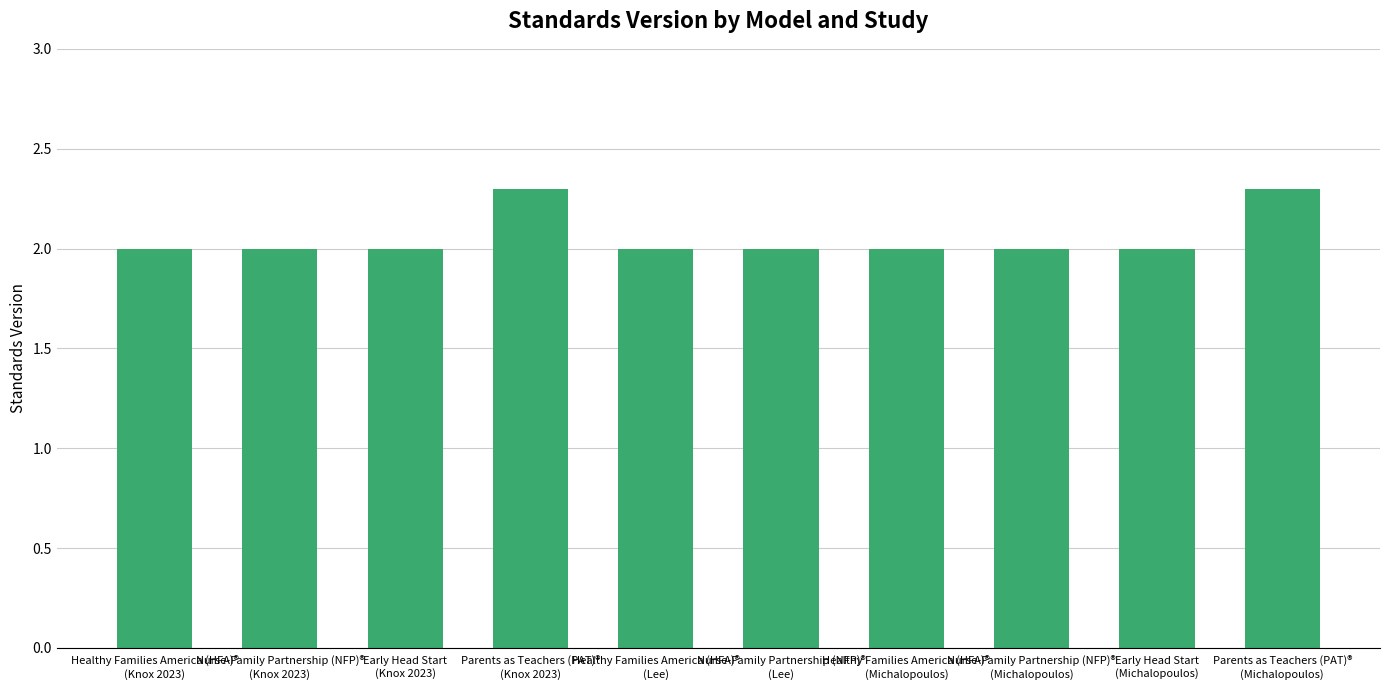

What value does the data have at Nurse-Family Partnership (NFP)®
(Lee)?

2.0